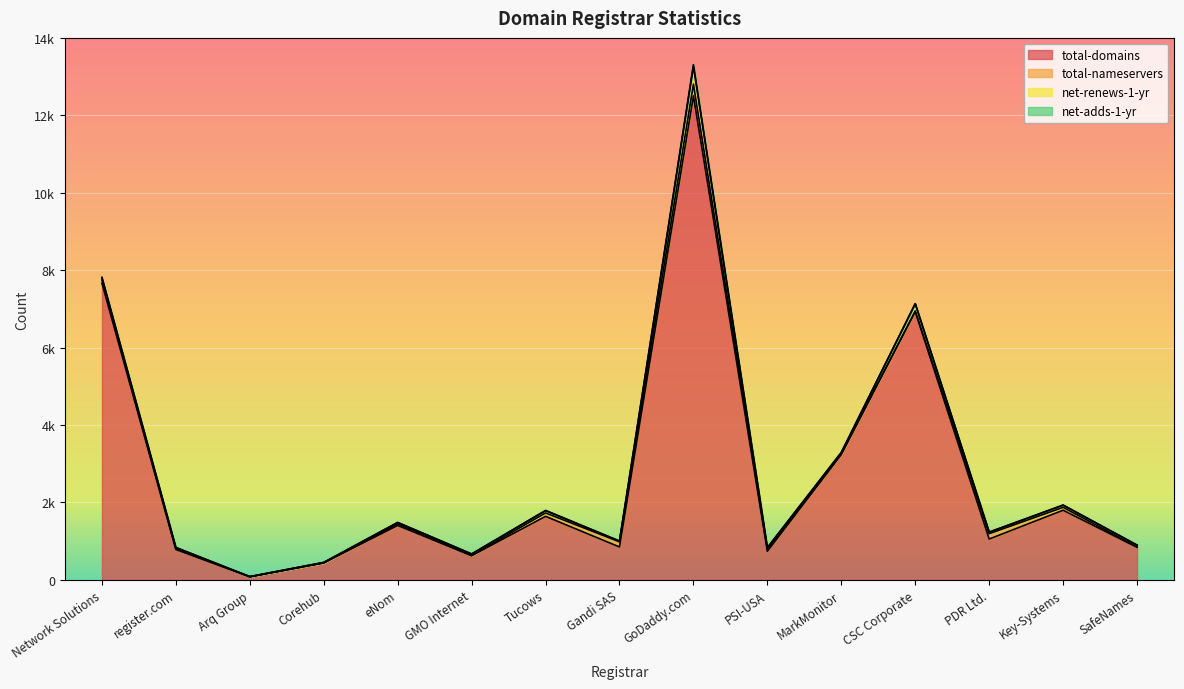

What is the average value of the total-nameservers series?

65